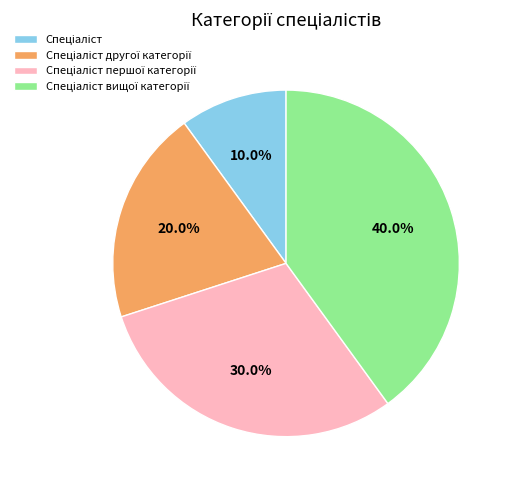

Is there a majority slice in this chart?

No